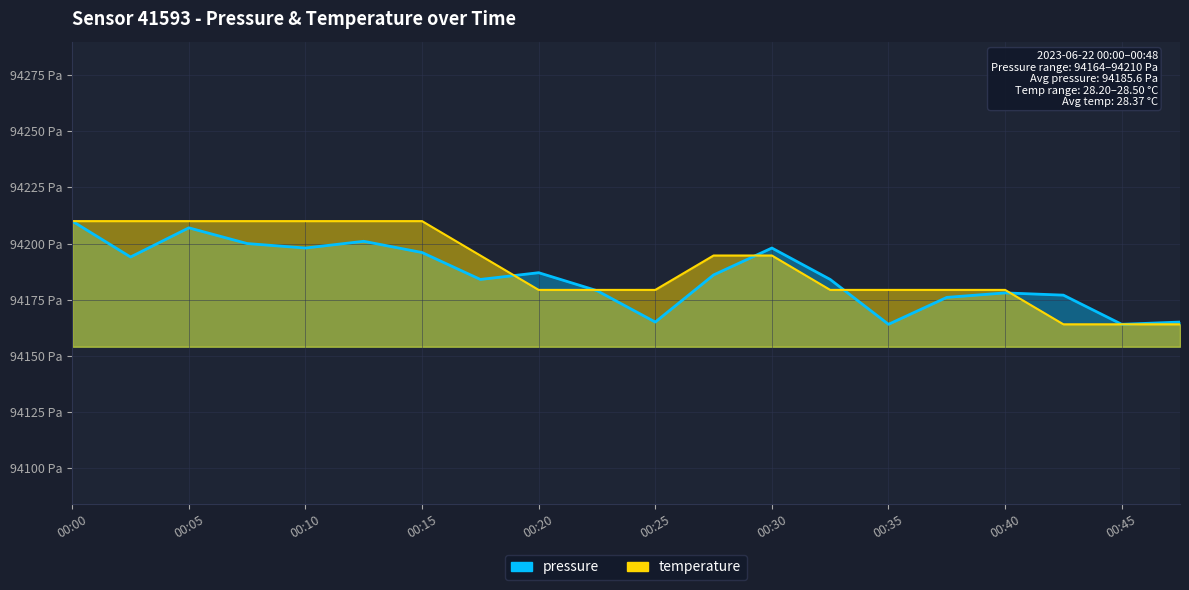

Where is pressure nearest to the value 94187?

00:20